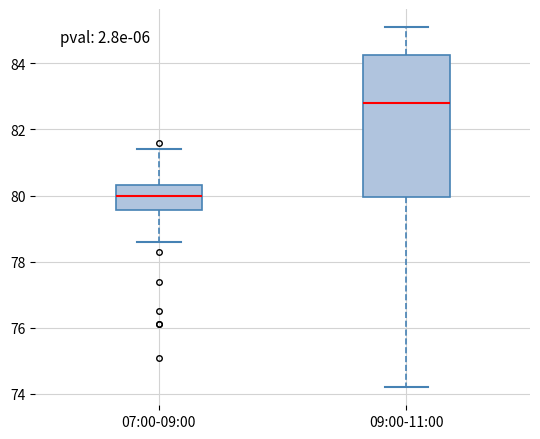

Reading left to right, transcribe this box plot: for each box, give where its median line is, the range the box spans, and where its two whiskers end, as read against the y-axis. The values are not printed on the chart, so give them approximately, as read against the axis.

07:00-09:00: median 80.0, box 79.6 to 80.4, whiskers 78.6 to 81.4
09:00-11:00: median 82.8, box 80.0 to 84.2, whiskers 74.2 to 85.2